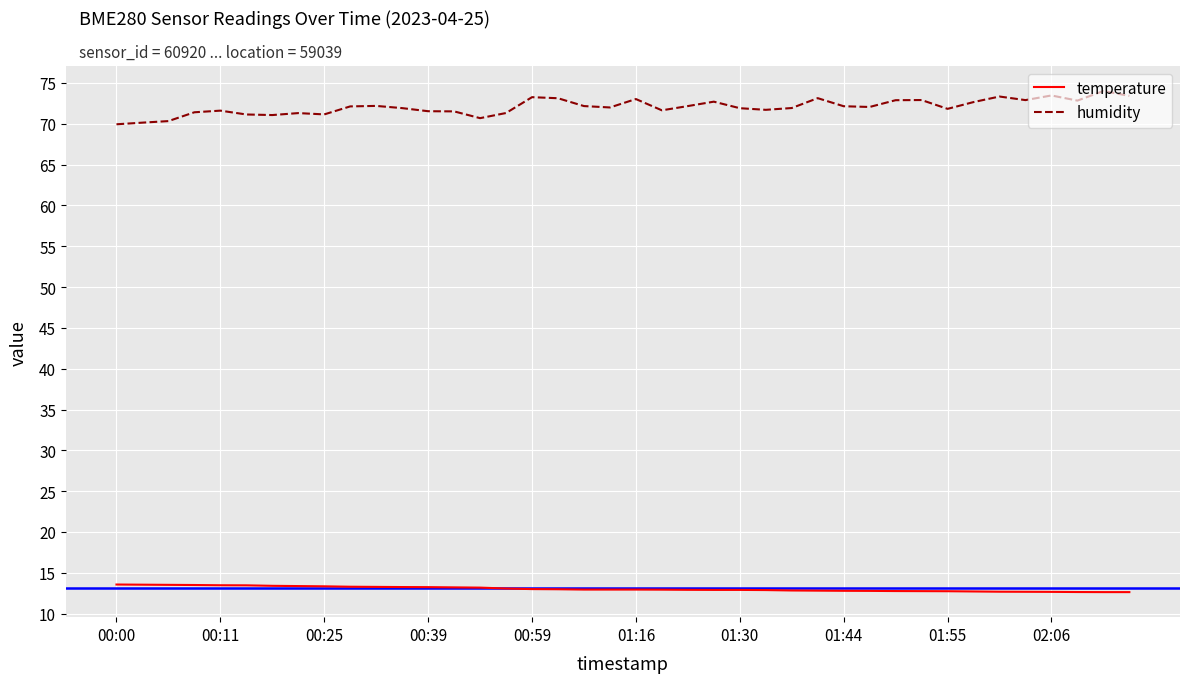

Which series has the largest range (max minus min)?

humidity